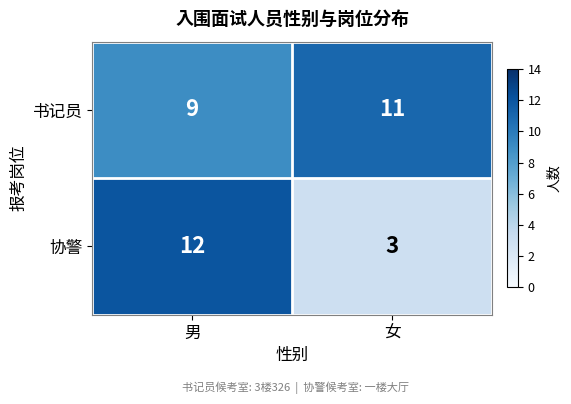

What is the total value across all series at 男?

21